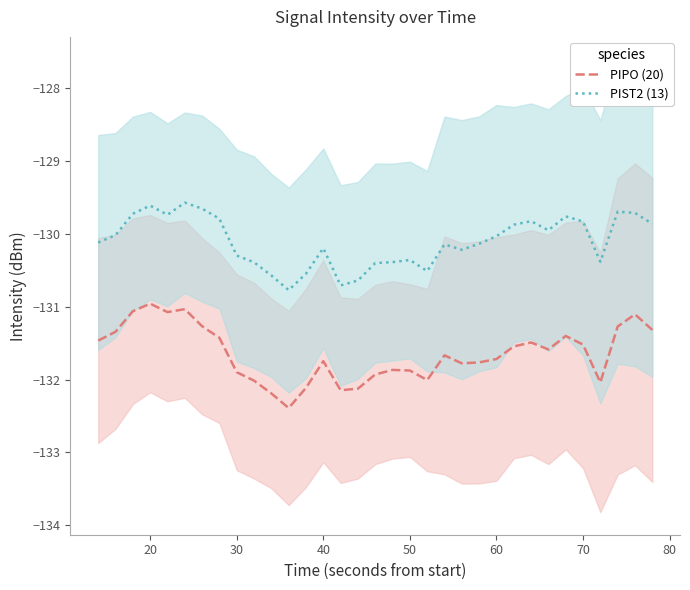

What is the highest value of the PIST2 (13) series?

-129.6